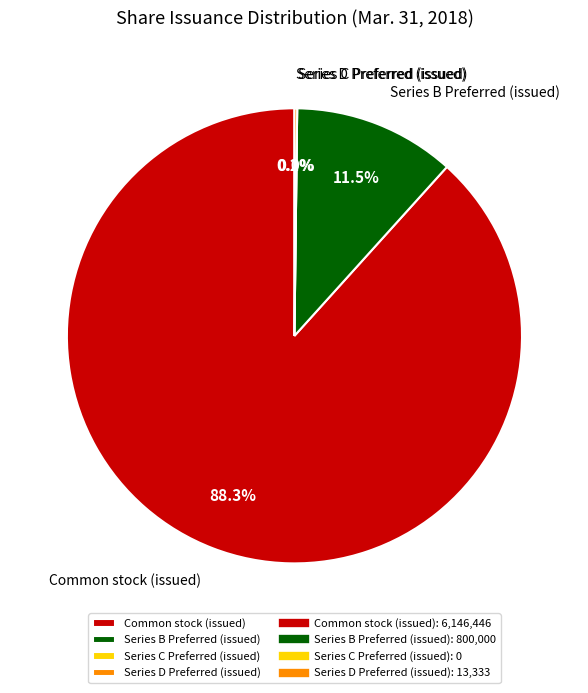

Which category has the biggest portion of the pie?

Common stock (issued)